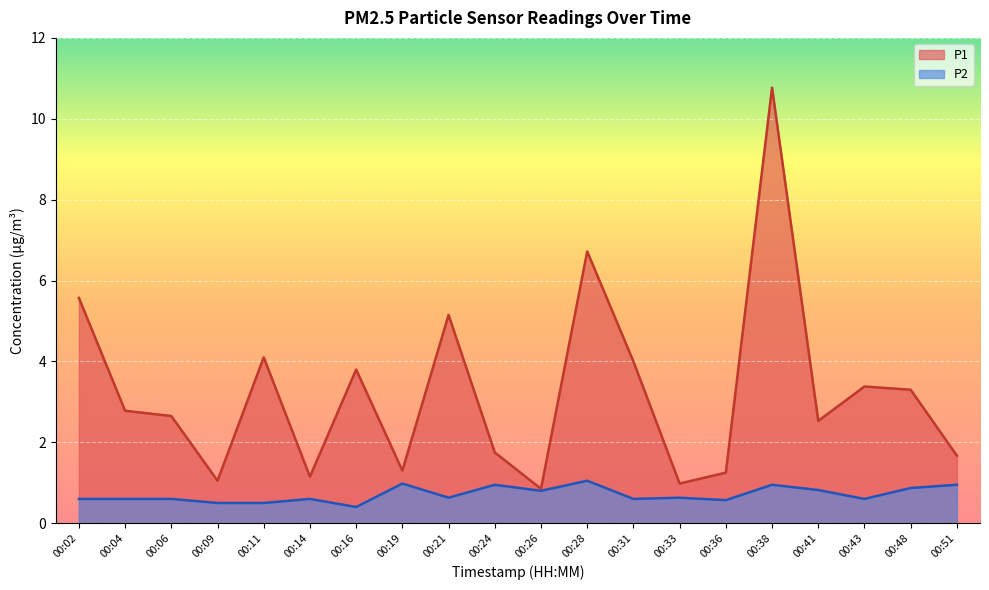

Reading left to right, what are all the values shown in this chart?

P1: 5.6	2.8	2.6	1.1	4.1	1.1	3.8	1.3	5.2	1.8	0.8	6.7	4.0	1.0	1.2	10.8	2.5	3.4	3.3	1.7
P2: 0.6	0.6	0.6	0.5	0.5	0.6	0.4	1.0	0.6	0.9	0.8	1.1	0.6	0.6	0.6	0.9	0.8	0.6	0.9	0.9